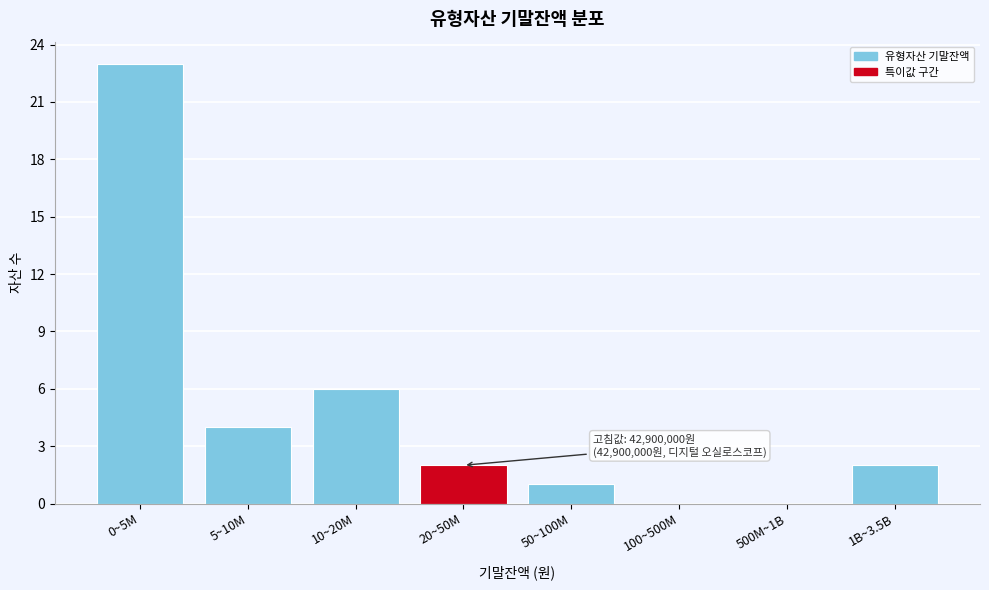

Reading left to right, list all the values displayed in this chart.

0~5M=23	5~10M=4	10~20M=6	20~50M=2	50~100M=1	100~500M=0	500M~1B=0	1B~3.5B=2